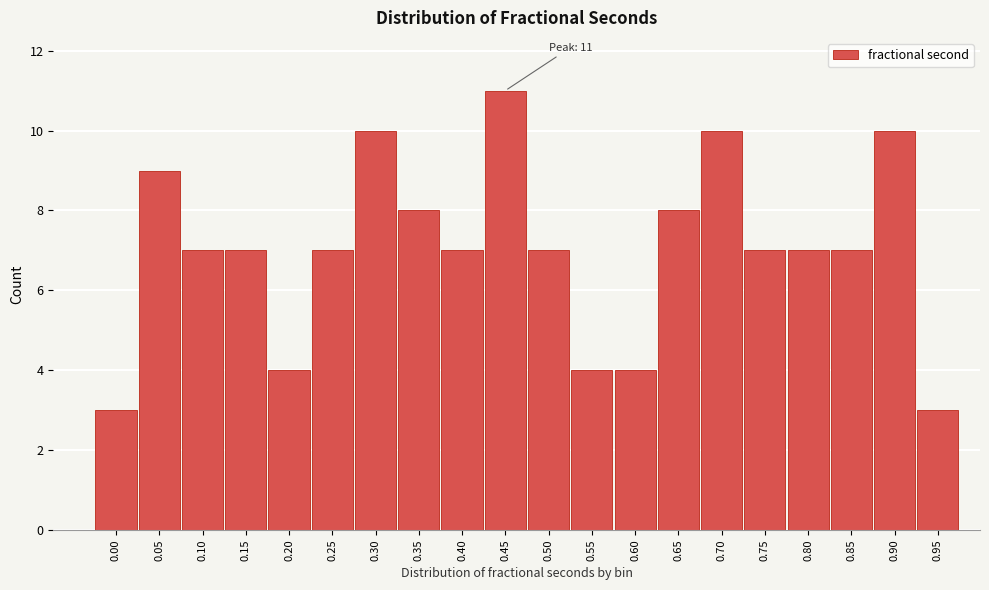

Reading left to right, transcribe all the data shown in this chart.

3	9	7	7	4	7	10	8	7	11	7	4	4	8	10	7	7	7	10	3